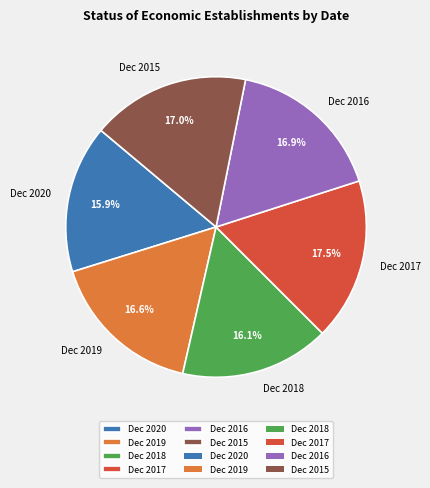

Approximately how many times larger is the value at Dec 2015 compared to Dec 2016?

1.0